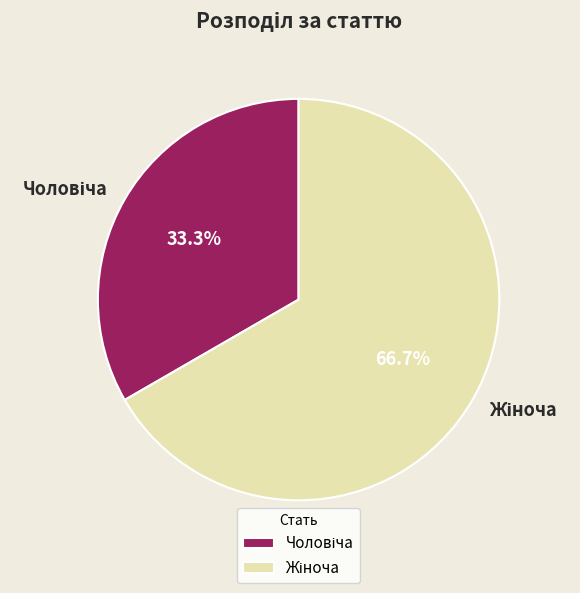

To the nearest percent, what is the difference between the largest and smallest slice percentages?

33%